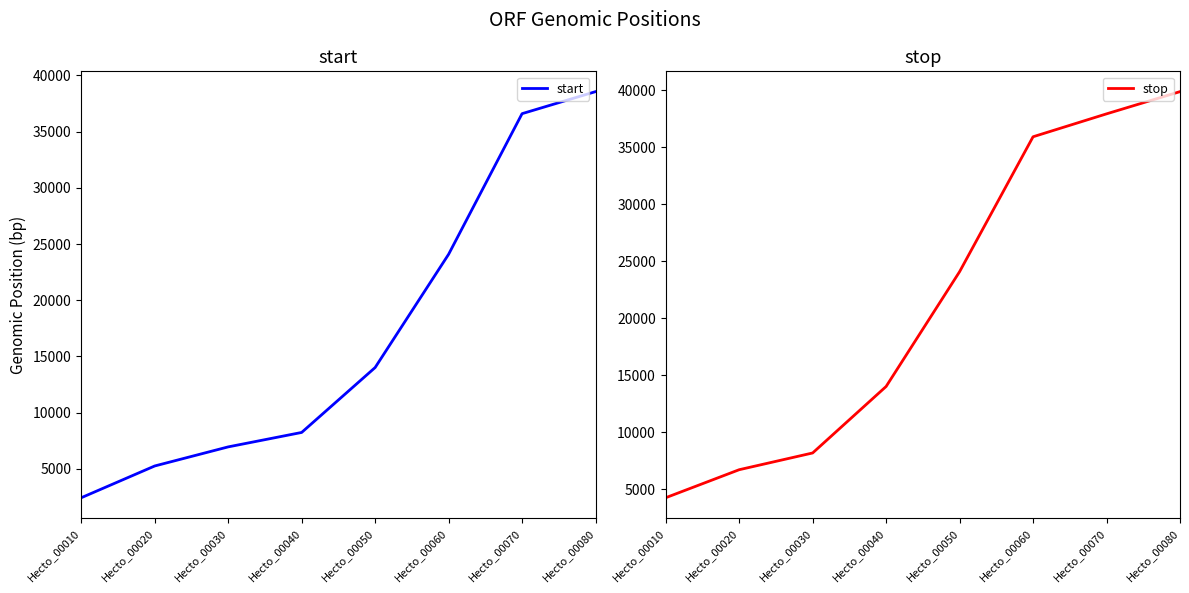

What is the total value across all series at Hecto_00030?

15154